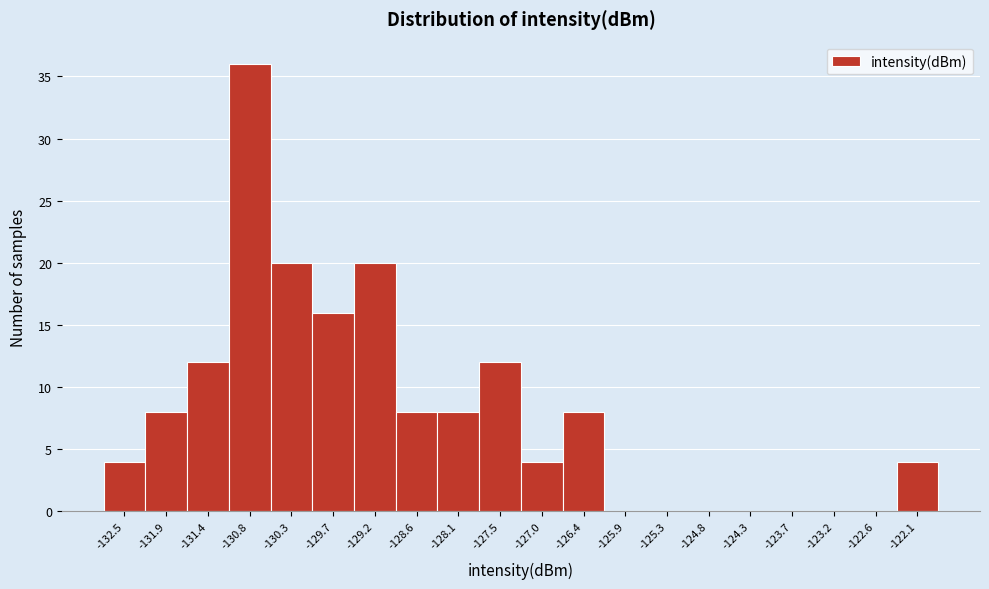

Reading right to left, extract all data points from this chart.

-122.1=4	-122.6=0	-123.2=0	-123.7=0	-124.3=0	-124.8=0	-125.3=0	-125.9=0	-126.4=8	-127.0=4	-127.5=12	-128.1=8	-128.6=8	-129.2=20	-129.7=16	-130.3=20	-130.8=36	-131.4=12	-131.9=8	-132.5=4